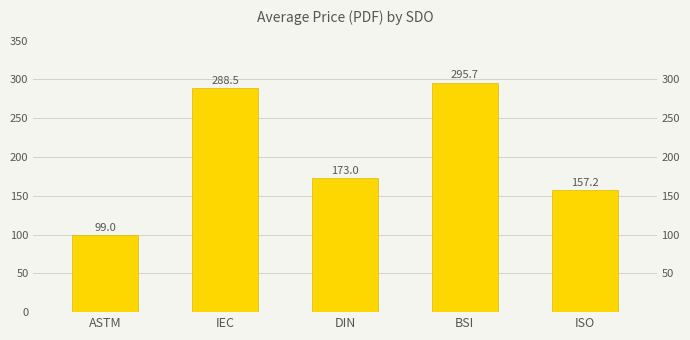

What is the change in value from ASTM to IEC?

+189.5